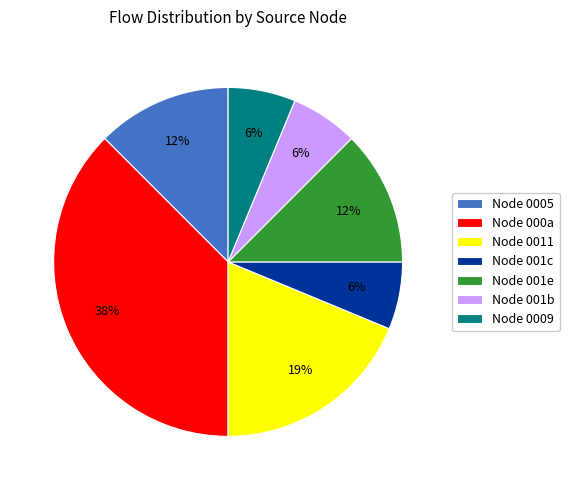

Count the number of slices in the pie.

7